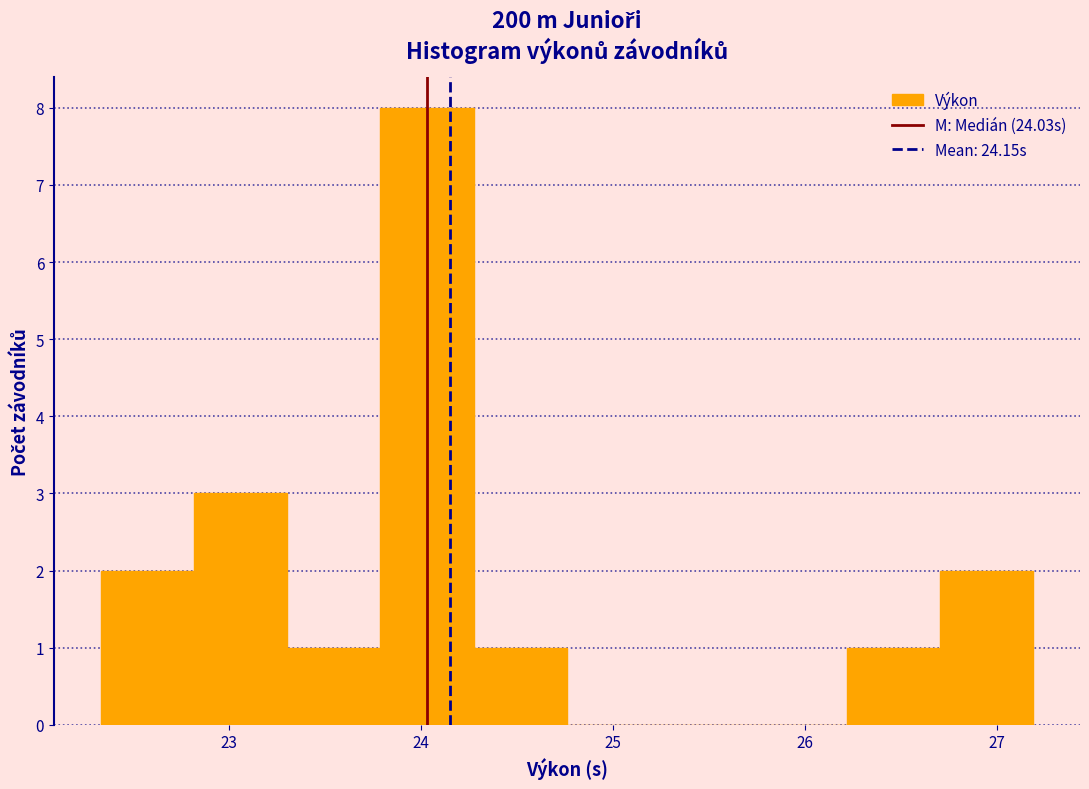

Which range on the x-axis has the tallest bar?

23.8 to 24.3